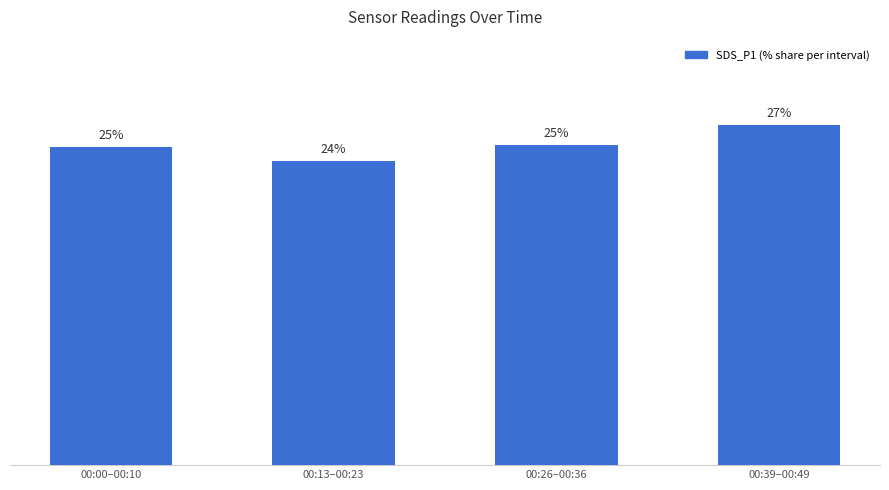

Which label corresponds to the largest value in the chart?

00:39–00:49